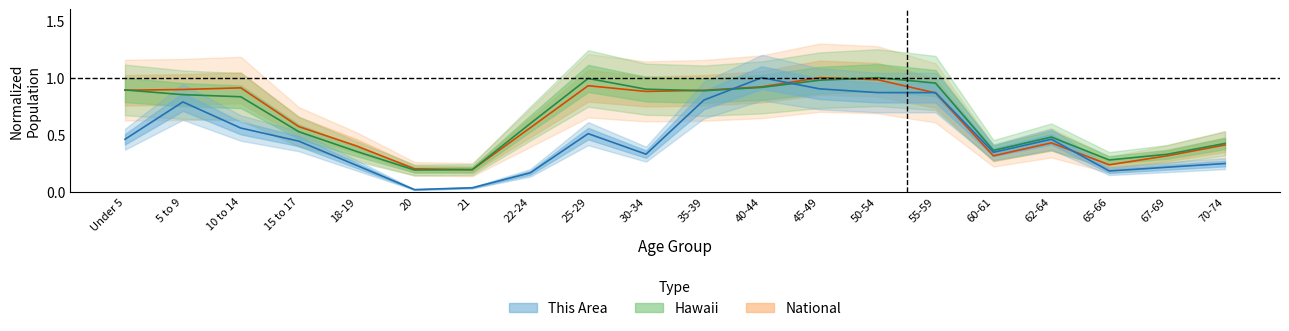

Where is National nearest to the value 0?

21